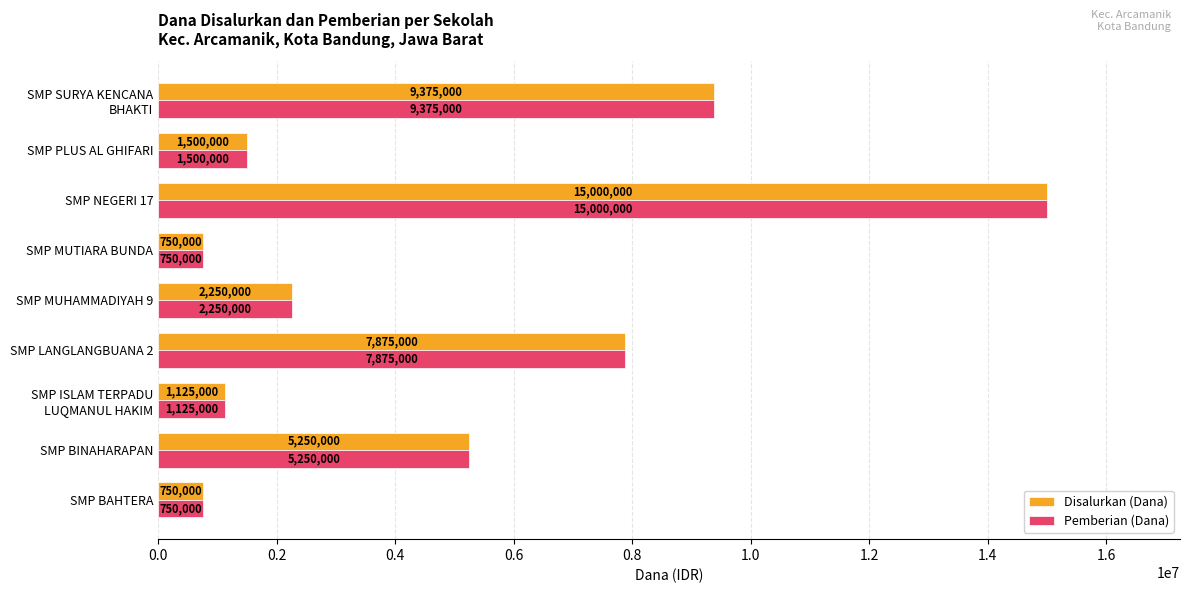

What is the maximum value shown in the chart?

15000000